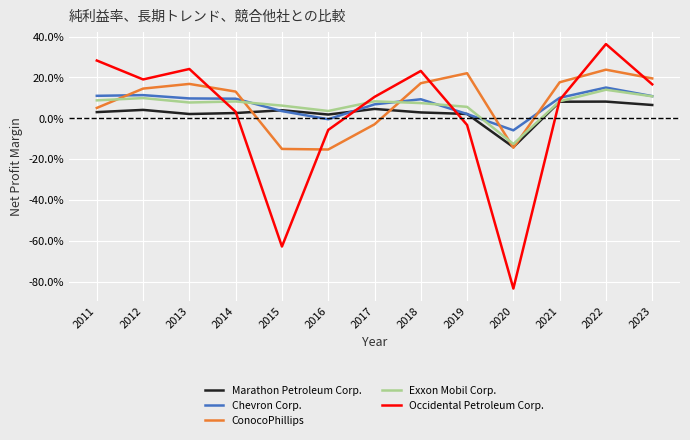

At which category does Chevron Corp. reach its first local valley?

2016